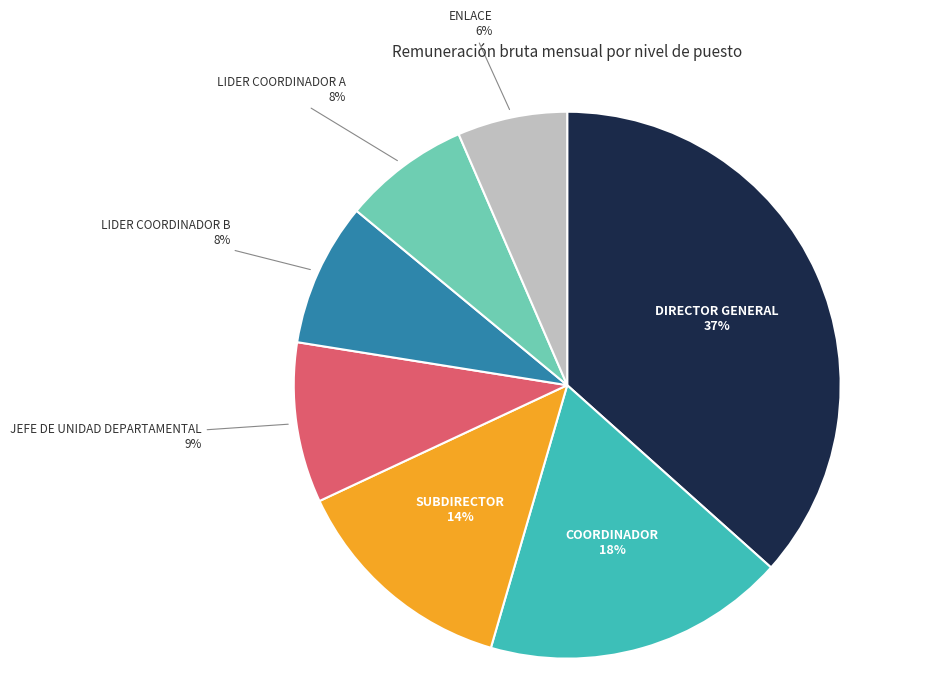

To the nearest percent, what is the combined percentage of SUBDIRECTOR and ENLACE?

20%